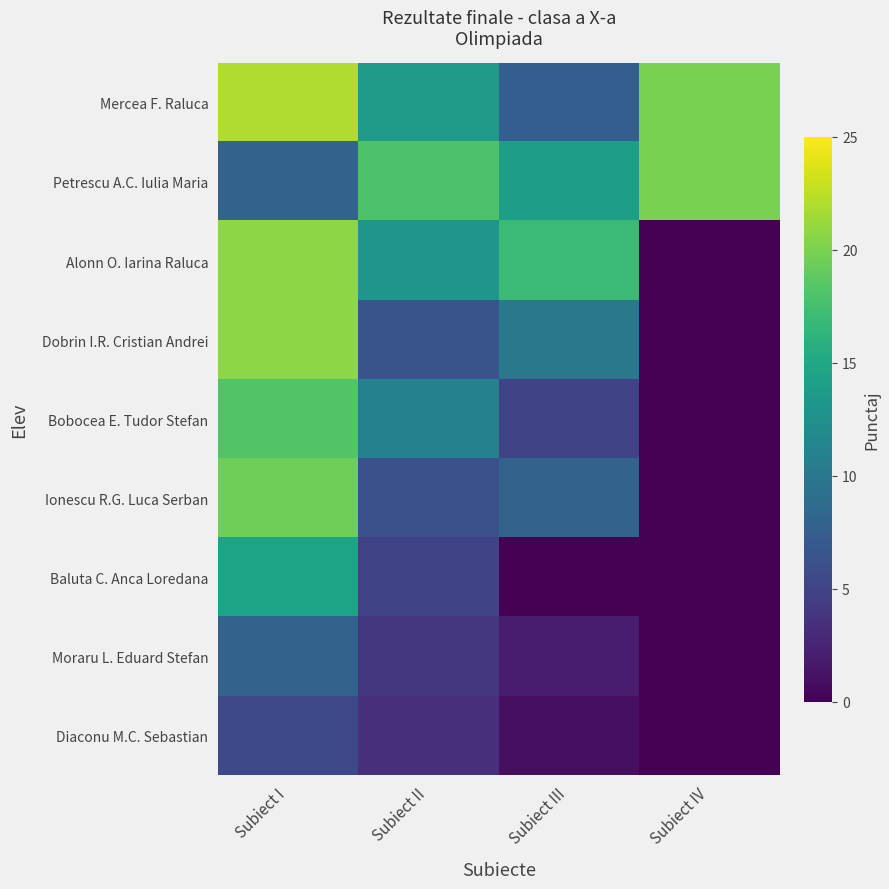

Between Subiect I and Subiect III, which is larger?

Subiect I